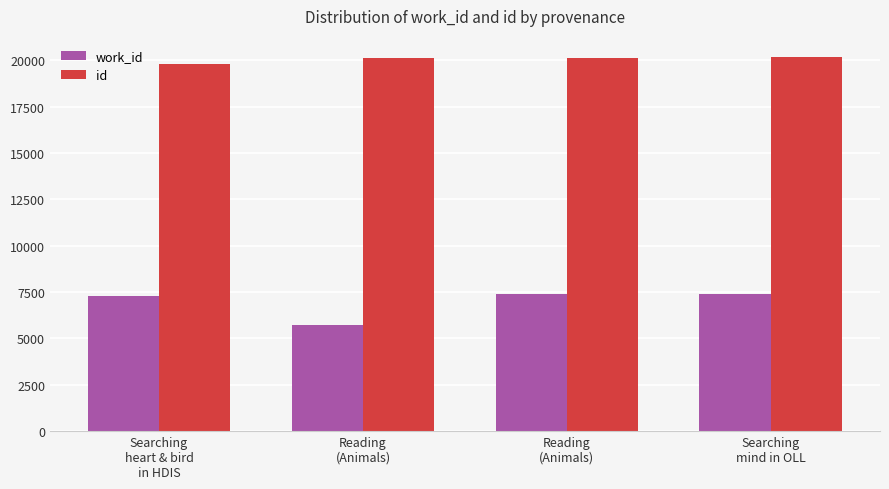

What are all the series names shown in the legend?

work_id, id